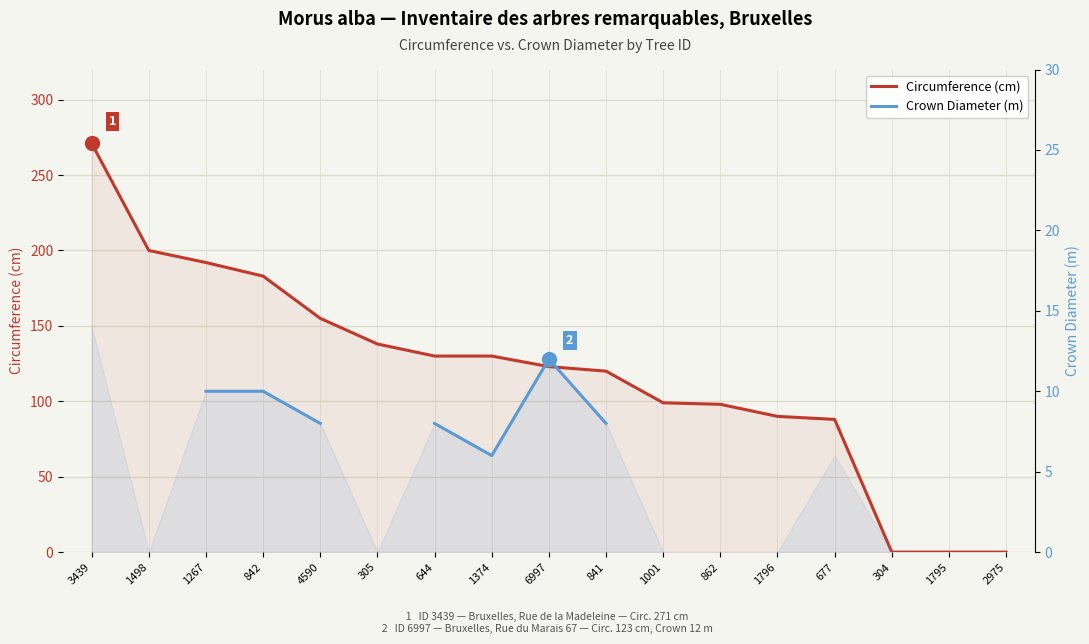

Which series changed the most between 644 and 1374?

Crown Diameter (m)